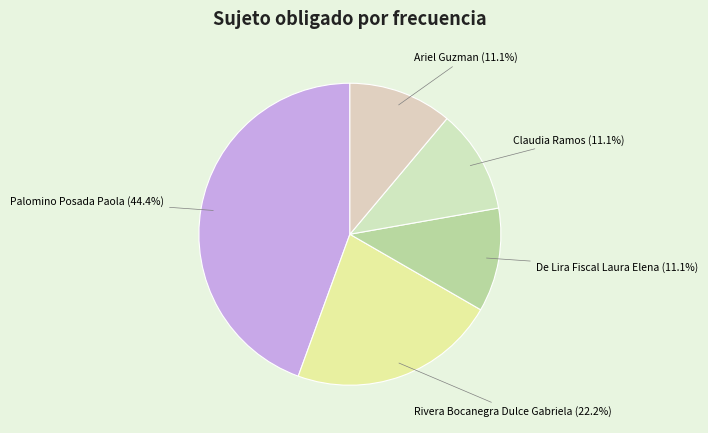

To the nearest percent, what percentage of the pie is Ariel Guzman?

11%